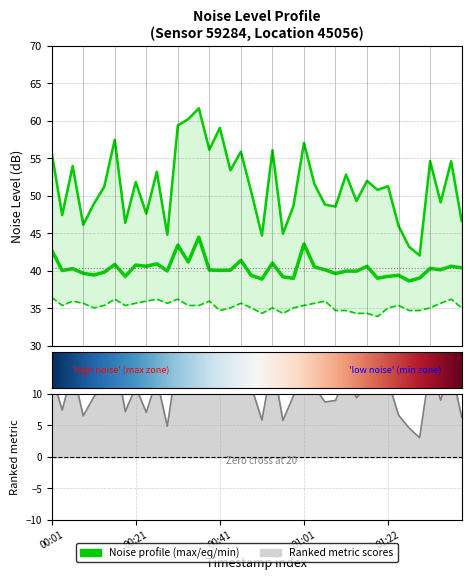

What is the label of the 9th point from the left?

00:21